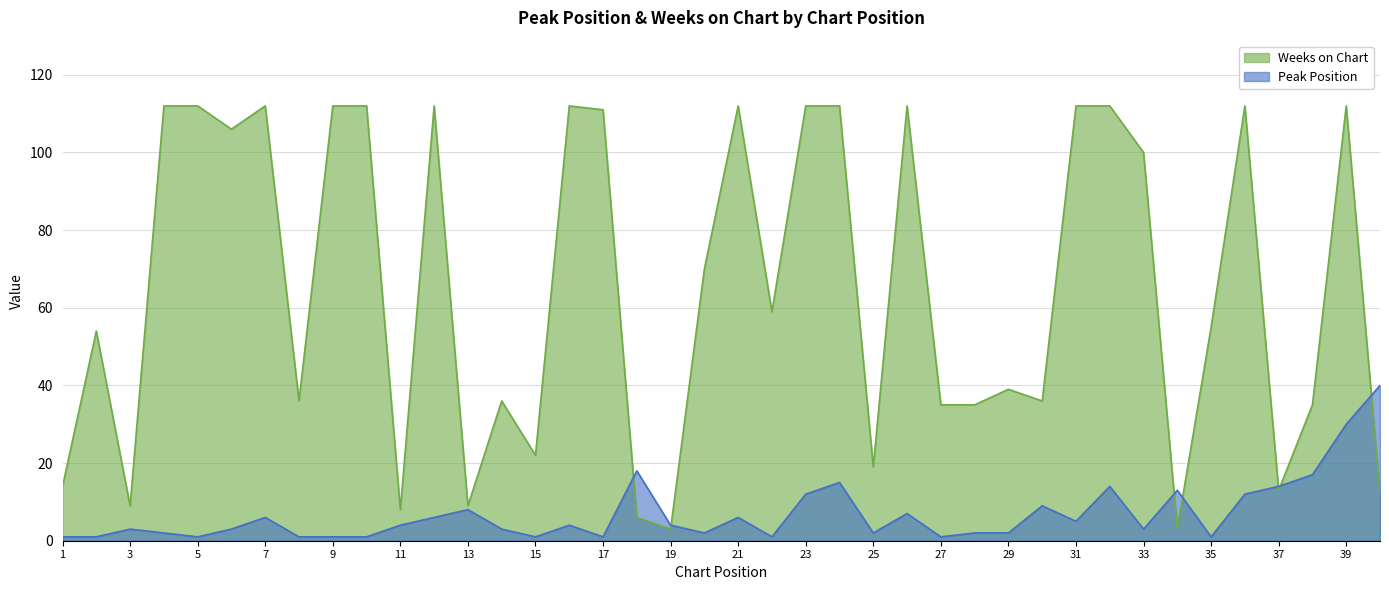

Does the chart have visible grid lines?

Yes